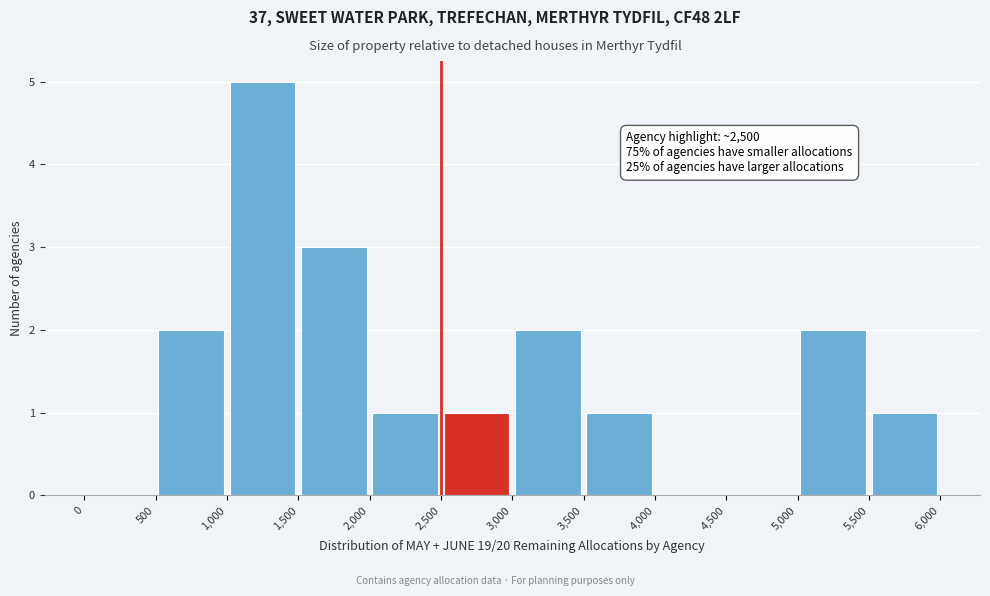

Over which range of the x-axis is the bar tallest?

1,000 to 1,500